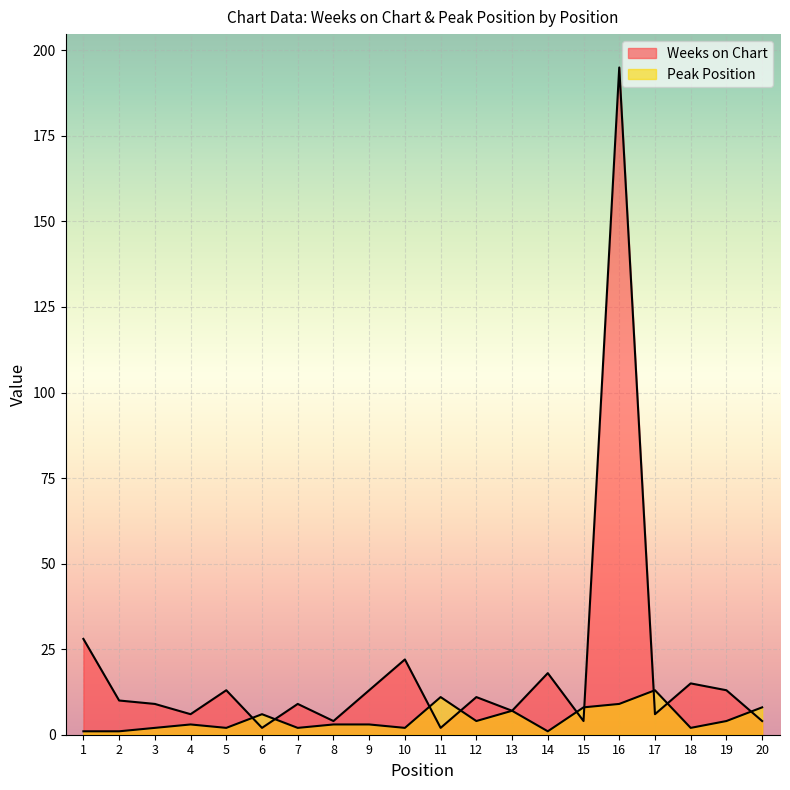

Reading right to left, what are all the values shown in this chart?

Weeks on Chart: 4	13	15	6	195	4	18	7	11	2	22	13	4	9	2	13	6	9	10	28
Peak Position: 8	4	2	13	9	8	1	7	4	11	2	3	3	2	6	2	3	2	1	1